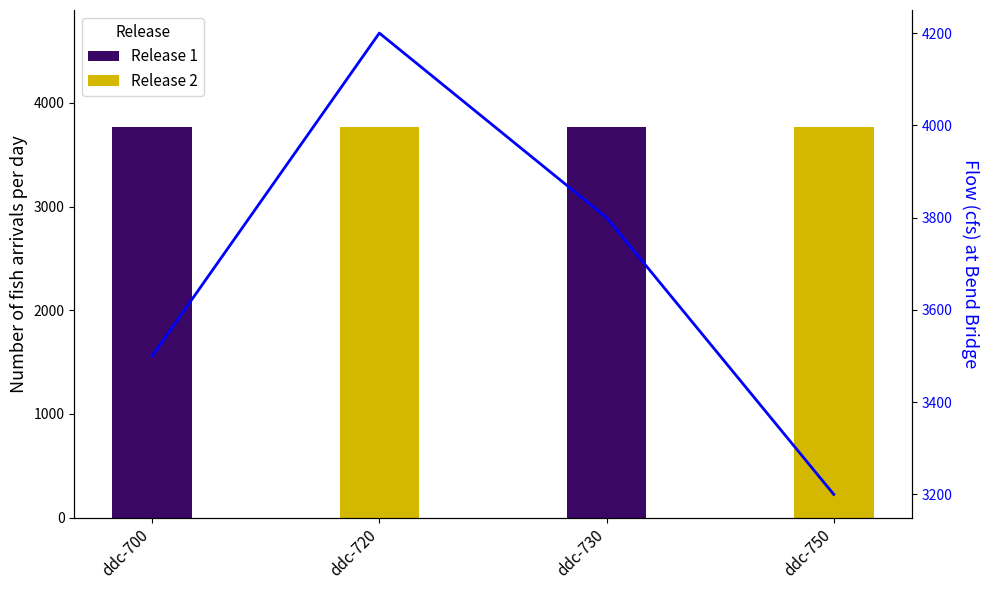

What is the change in value from ddc-700 to ddc-750?

-300